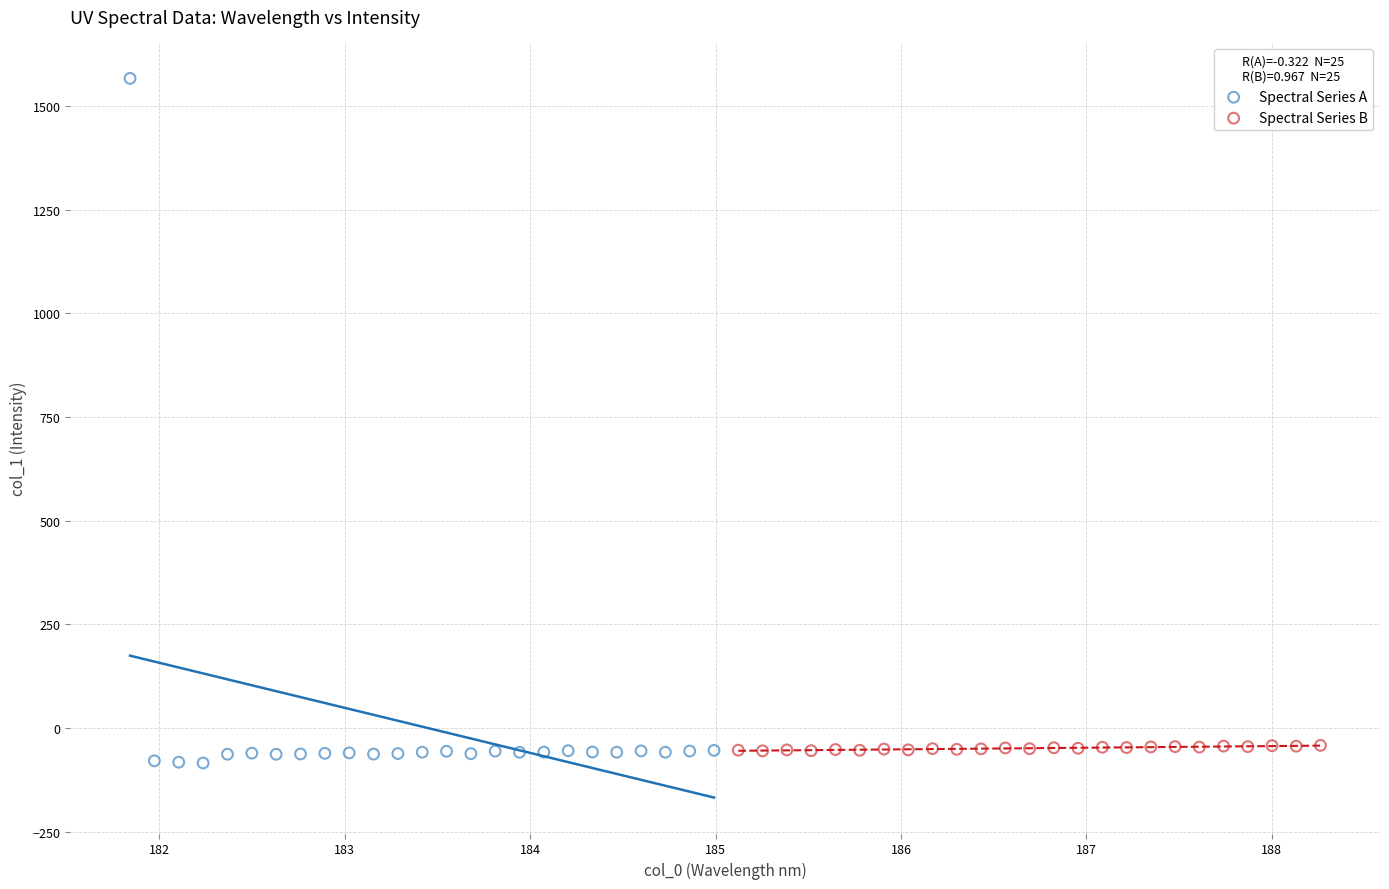

Which series has the widest spread of Y values?

Spectral Series A